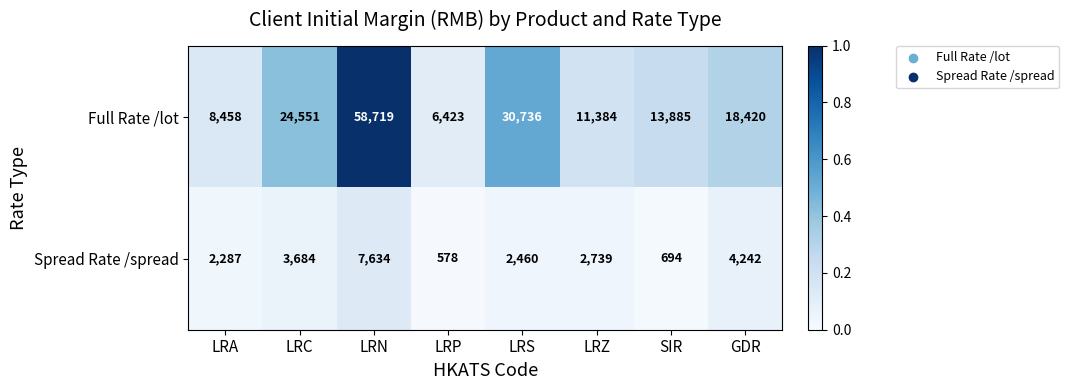

Reading right to left, extract all data points from this chart.

Full Rate /lot: 18420	13885	11384	30736	6423	58719	24551	8458
Spread Rate /spread: 4242	694	2739	2460	578	7634	3684	2287